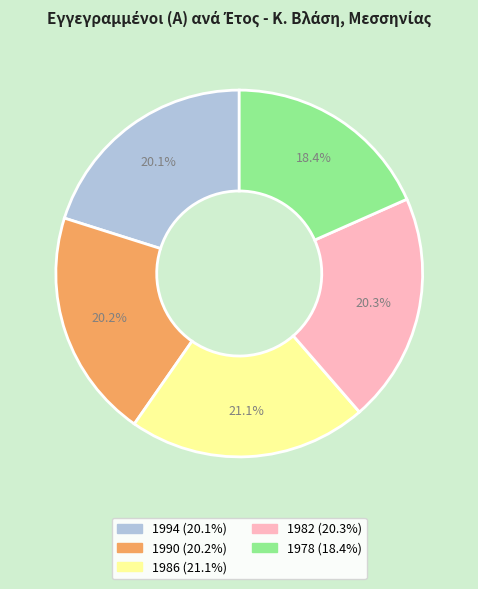

To the nearest percent, what percentage of the pie is 1982?

20%